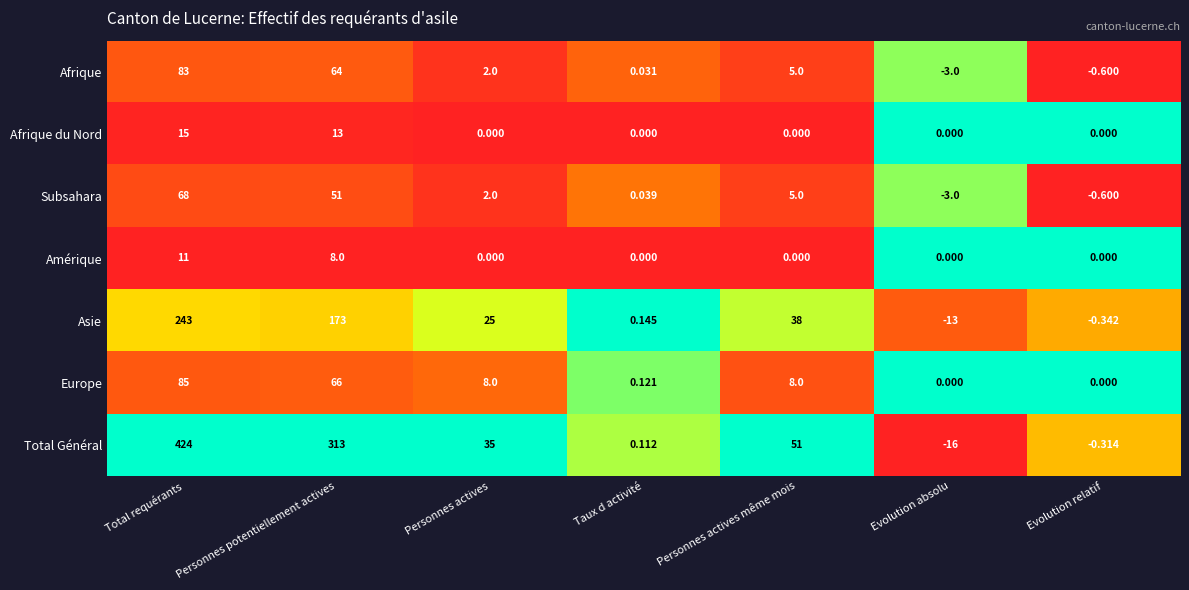

List the series in order of their peak value, lowest first.

Amérique, Afrique du Nord, Subsahara, Afrique, Europe, Asie, Total Général